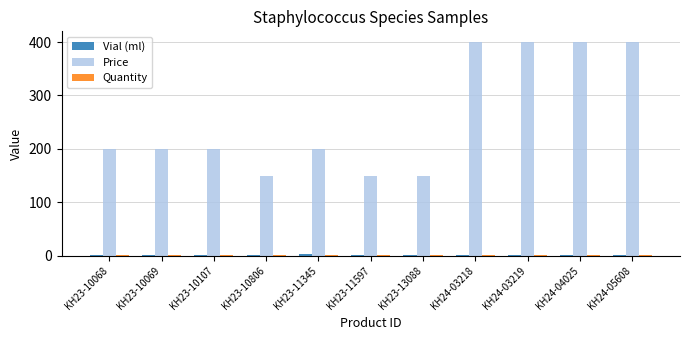

True or false: Price has a value of 200.0 at KH23-10107.

True